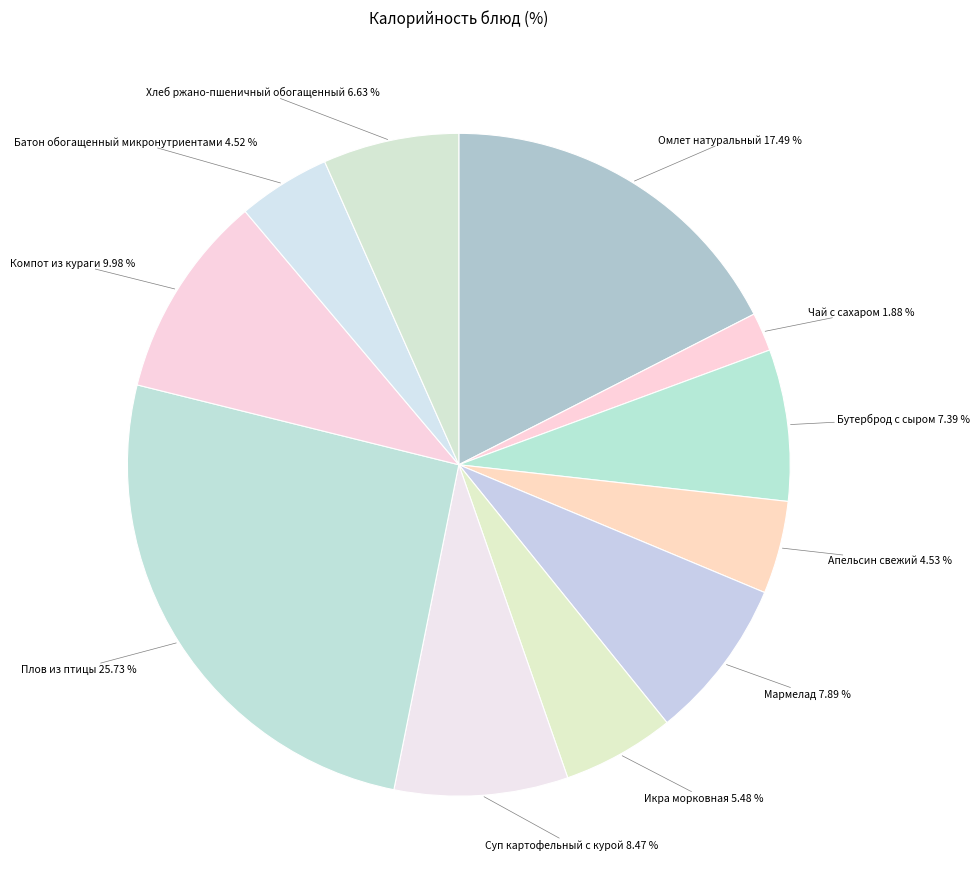

To the nearest percent, what portion does Компот из кураги represent?

10%